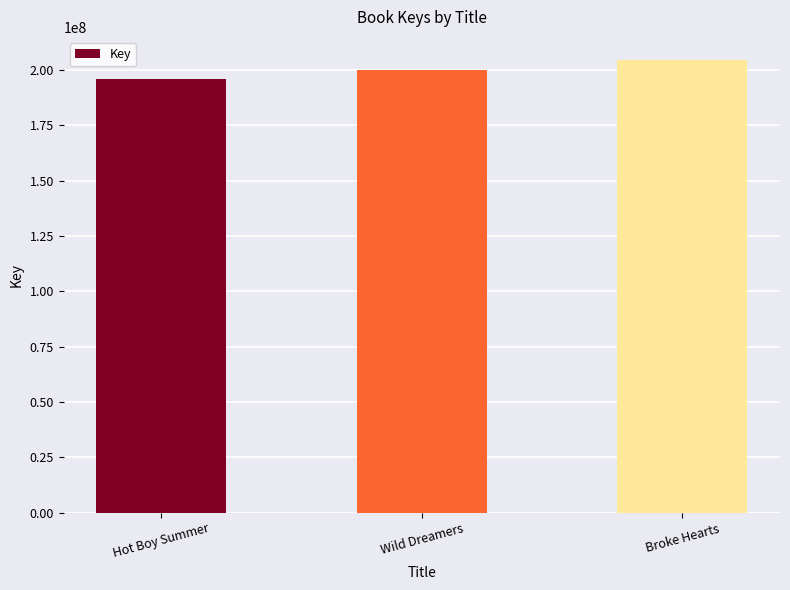

Is it true that the value at Broke Hearts is 204774740?

True